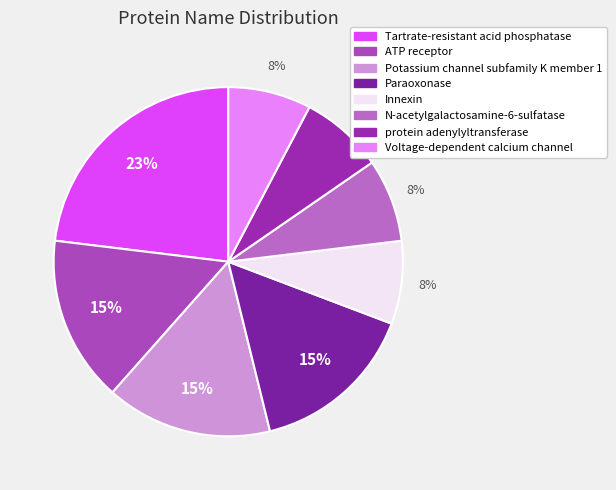

The protein adenylyltransferase slice represents 1% of the pie. True or false?

False